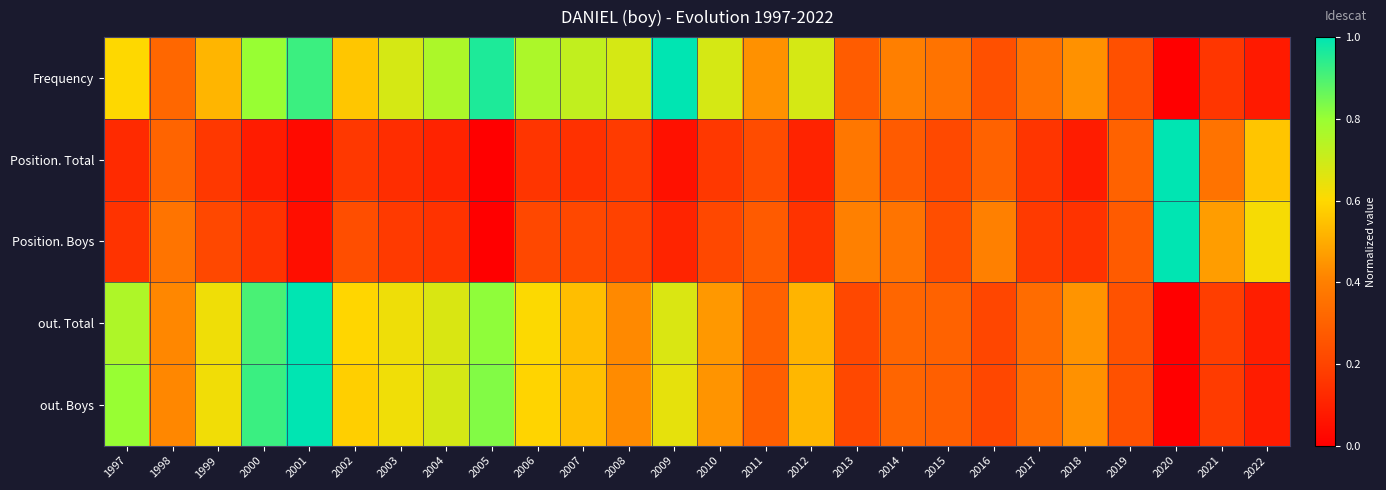

Reading left to right, what are all the values shown in this chart?

Frequency: 1997=0.6	1998=0.3	1999=0.5	2000=0.8	2001=0.9	2002=0.6	2003=0.7	2004=0.8	2005=1.0	2006=0.8	2007=0.7	2008=0.7	2009=1.0	2010=0.7	2011=0.4	2012=0.7	2013=0.3	2014=0.4	2015=0.4	2016=0.2	2017=0.4	2018=0.4	2019=0.2	2020=0.0	2021=0.2	2022=0.1
Position. Total: 1997=0.1	1998=0.3	1999=0.2	2000=0.1	2001=0.0	2002=0.2	2003=0.1	2004=0.1	2005=0.0	2006=0.2	2007=0.1	2008=0.2	2009=0.1	2010=0.2	2011=0.2	2012=0.1	2013=0.4	2014=0.3	2015=0.2	2016=0.3	2017=0.2	2018=0.1	2019=0.3	2020=1.0	2021=0.4	2022=0.6
Position. Boys: 1997=0.1	1998=0.4	1999=0.2	2000=0.1	2001=0.0	2002=0.2	2003=0.2	2004=0.1	2005=0.0	2006=0.2	2007=0.2	2008=0.2	2009=0.1	2010=0.2	2011=0.3	2012=0.1	2013=0.4	2014=0.4	2015=0.2	2016=0.4	2017=0.2	2018=0.1	2019=0.3	2020=1.0	2021=0.5	2022=0.6
out. Total: 1997=0.8	1998=0.4	1999=0.6	2000=0.9	2001=1.0	2002=0.6	2003=0.6	2004=0.7	2005=0.8	2006=0.6	2007=0.5	2008=0.4	2009=0.7	2010=0.5	2011=0.3	2012=0.5	2013=0.2	2014=0.3	2015=0.3	2016=0.2	2017=0.3	2018=0.4	2019=0.2	2020=0.0	2021=0.2	2022=0.1
out. Boys: 1997=0.8	1998=0.4	1999=0.6	2000=0.9	2001=1.0	2002=0.6	2003=0.6	2004=0.7	2005=0.8	2006=0.6	2007=0.5	2008=0.4	2009=0.6	2010=0.4	2011=0.3	2012=0.5	2013=0.2	2014=0.3	2015=0.3	2016=0.2	2017=0.3	2018=0.4	2019=0.2	2020=0.0	2021=0.2	2022=0.1